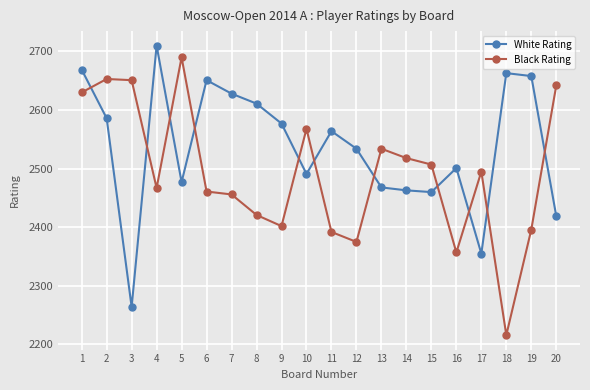

Where is White Rating nearest to the value 2487?

10